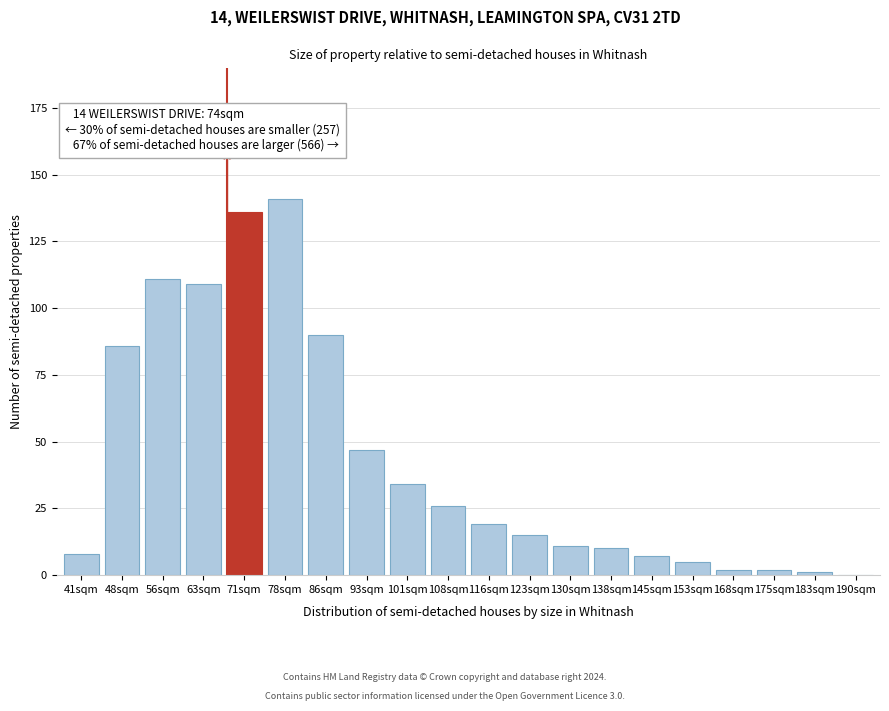

Reading left to right, what are all the values shown in this chart?

41sqm=8	48sqm=86	56sqm=111	63sqm=109	71sqm=136	78sqm=141	86sqm=90	93sqm=47	101sqm=34	108sqm=26	116sqm=19	123sqm=15	130sqm=11	138sqm=10	145sqm=7	153sqm=5	168sqm=2	175sqm=2	183sqm=1	190sqm=0